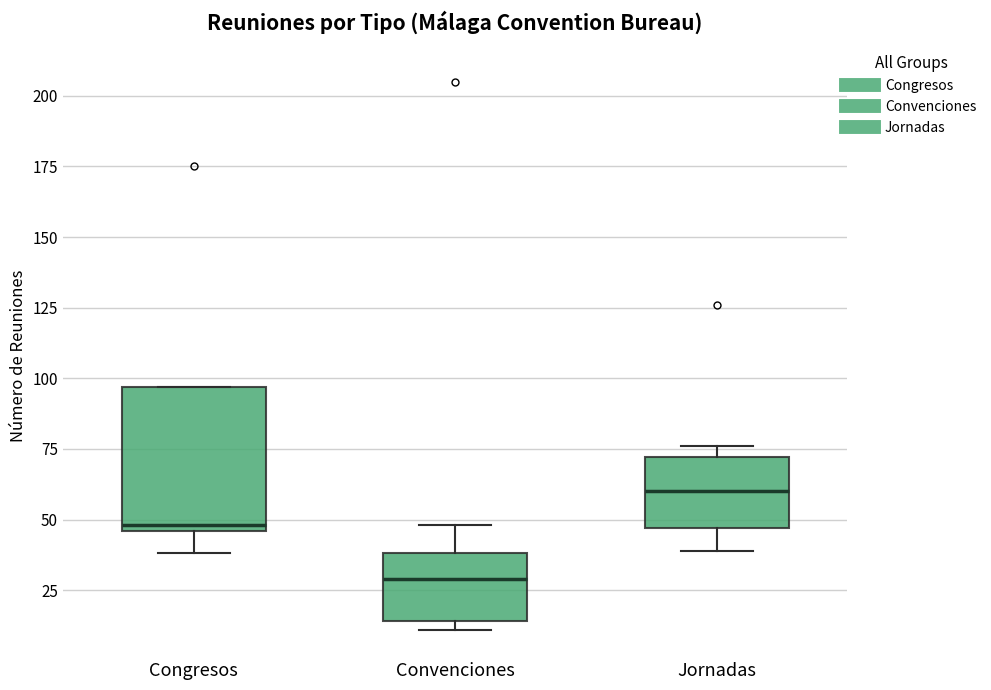

Reading left to right, read every box against the y-axis: the position of its median line, the range the box covers, and the ends of its whiskers. The values are not printed on the chart, so give them approximately, as read against the axis.

Congresos: median 50, box 45 to 95, whiskers 40 to 95
Convenciones: median 30, box 15 to 40, whiskers 10 to 50
Jornadas: median 60, box 45 to 70, whiskers 40 to 75